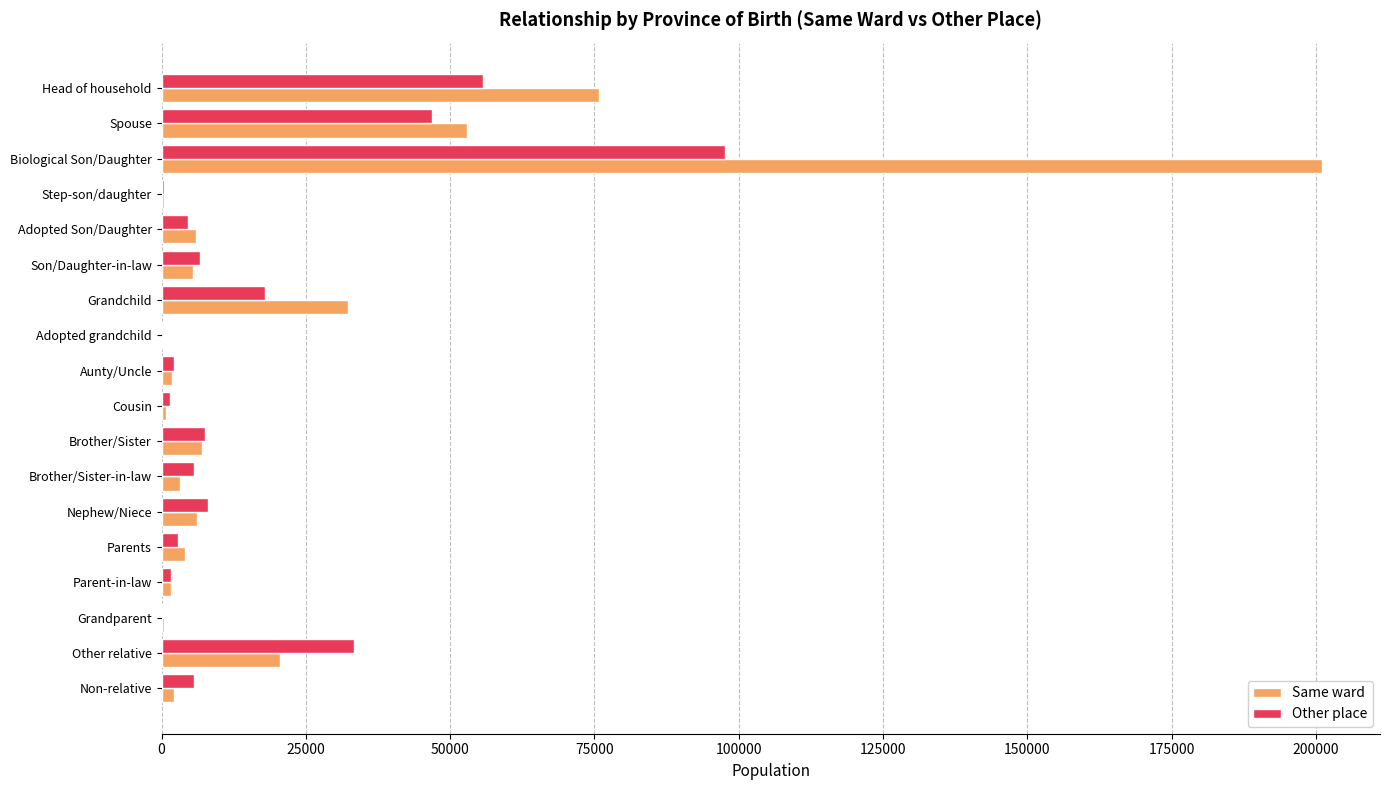

What is the greatest value displayed?

201046